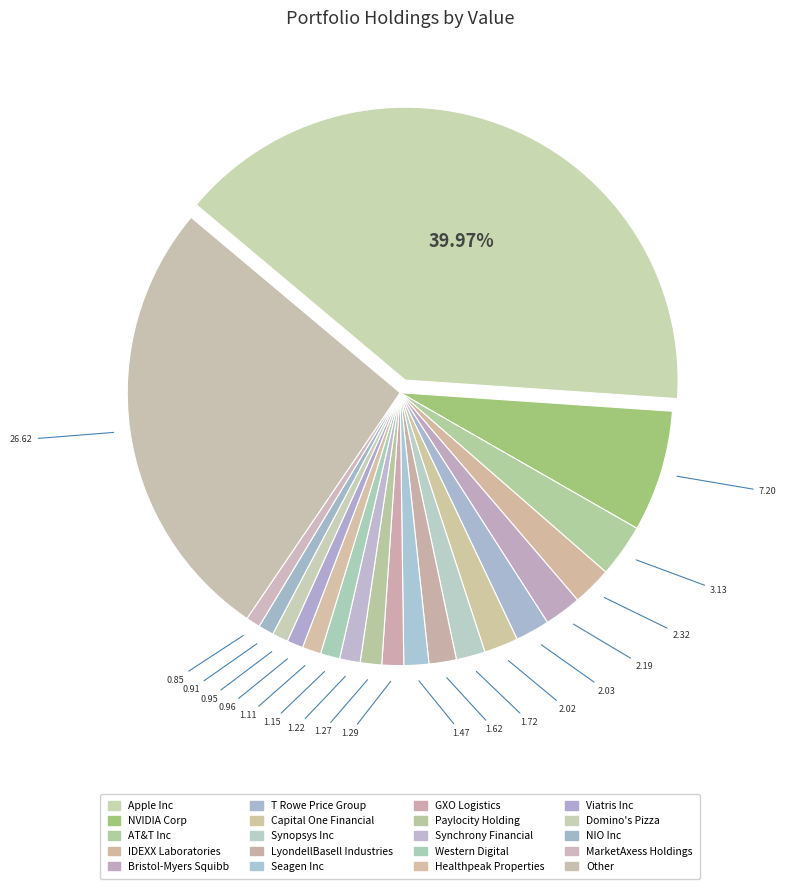

True or false: Other accounts for 27% of the total.

True